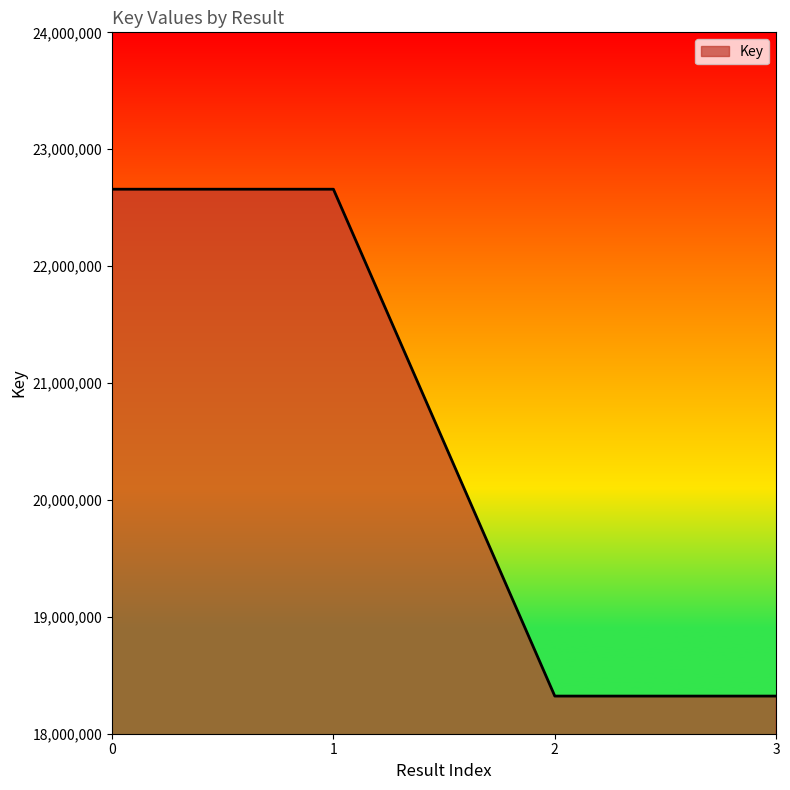

The value at 1 is 22657956. True or false?

True